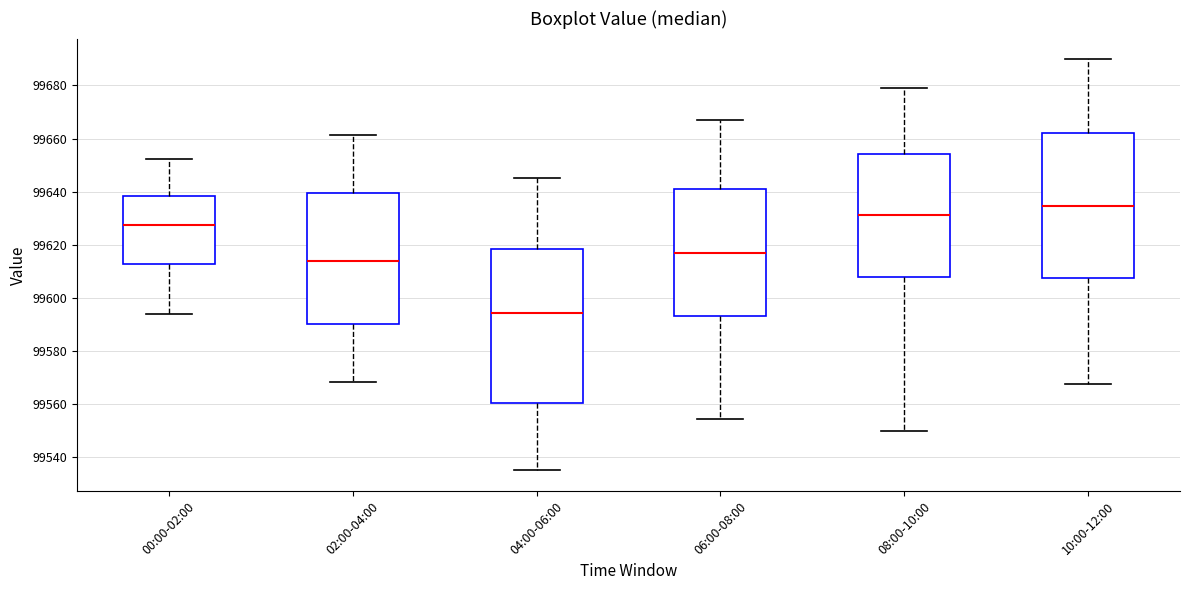

Reading left to right, transcribe this box plot: for each box, give where its median line is, the range the box spans, and where its two whiskers end, as read against the y-axis. The values are not printed on the chart, so give them approximately, as read against the axis.

00:00-02:00: median 99628, box 99612 to 99638, whiskers 99594 to 99652
02:00-04:00: median 99614, box 99590 to 99640, whiskers 99568 to 99662
04:00-06:00: median 99594, box 99560 to 99618, whiskers 99536 to 99646
06:00-08:00: median 99618, box 99594 to 99642, whiskers 99554 to 99668
08:00-10:00: median 99632, box 99608 to 99654, whiskers 99550 to 99680
10:00-12:00: median 99634, box 99608 to 99662, whiskers 99568 to 99690